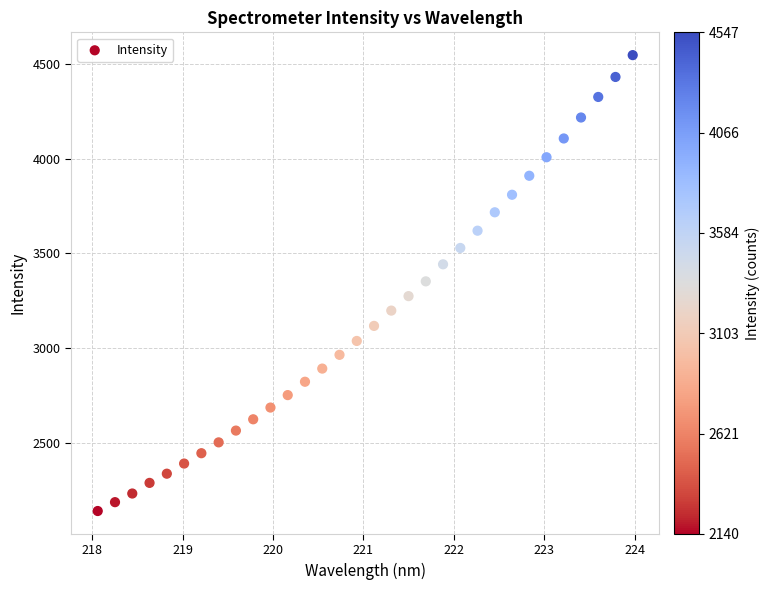

What is the range of Y values (max minus min)?

2407.5